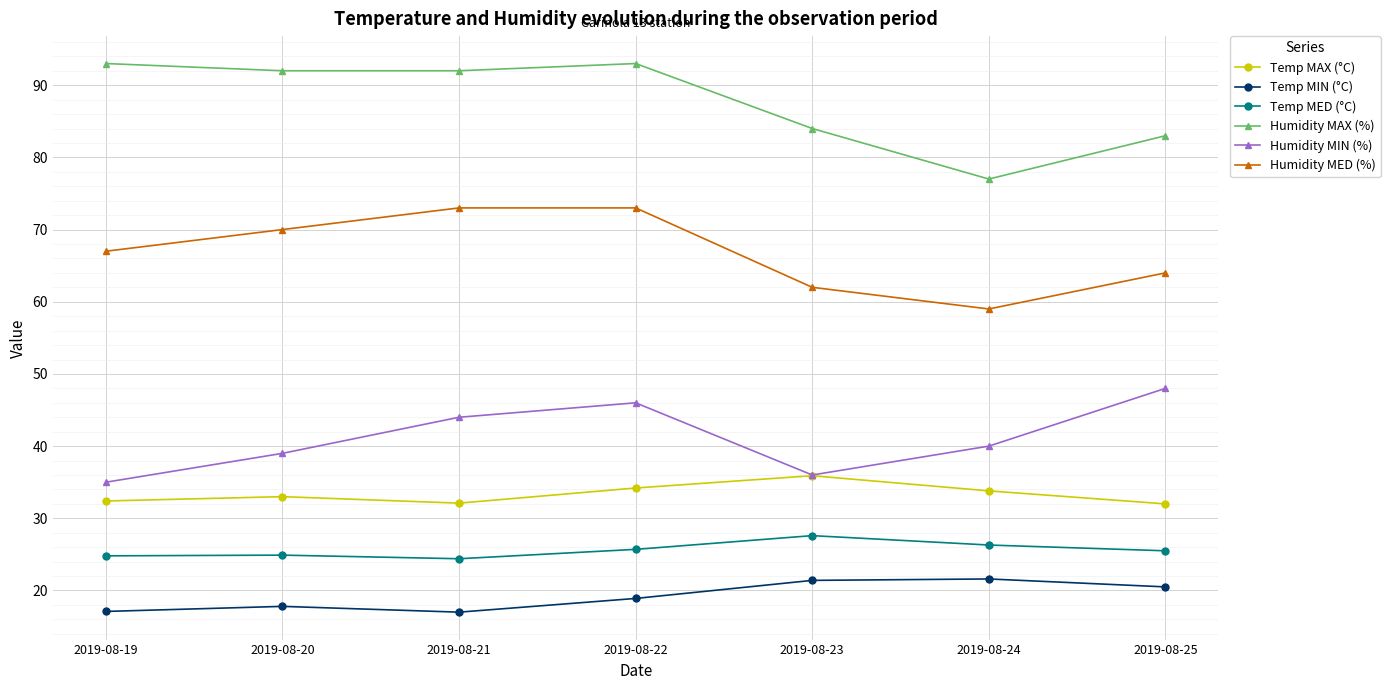

True or false: Temp MIN (°C) and Humidity MED (%) intersect in this chart.

False